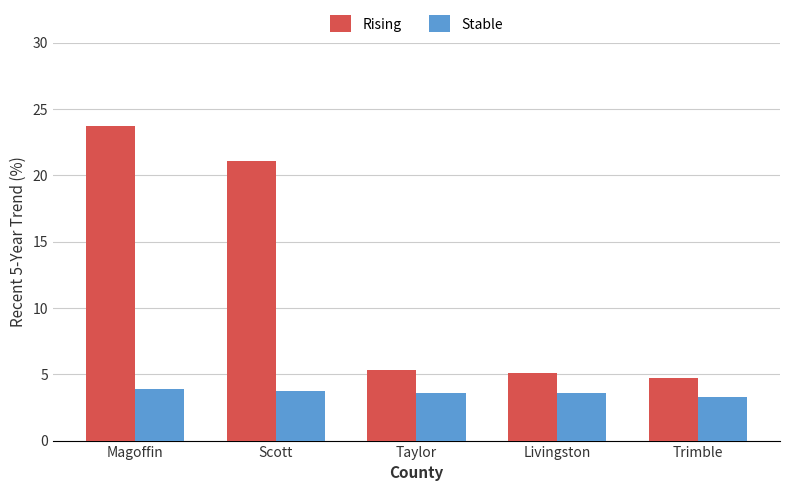

Is the value of Stable at Scott greater than the value of Rising at Taylor?

No